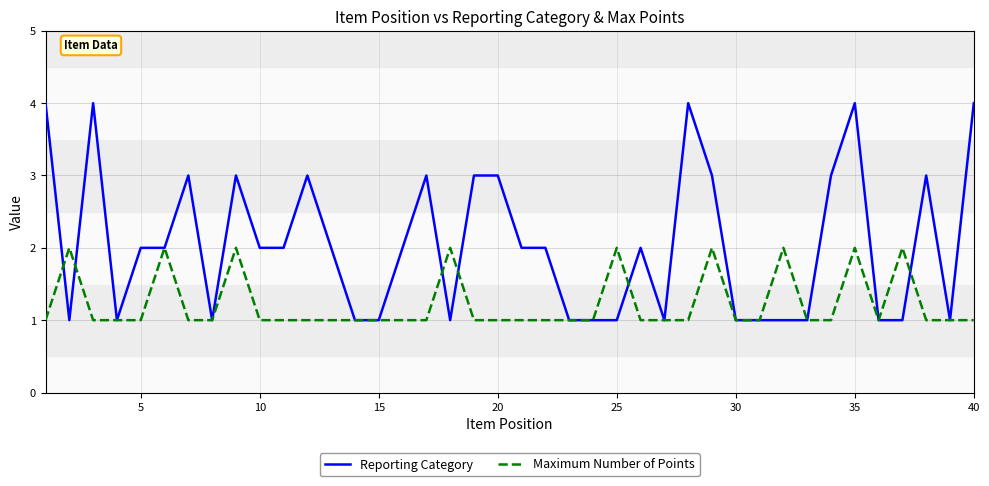

Rank the series by their average value, from lowest to highest.

Maximum Number of Points, Reporting Category